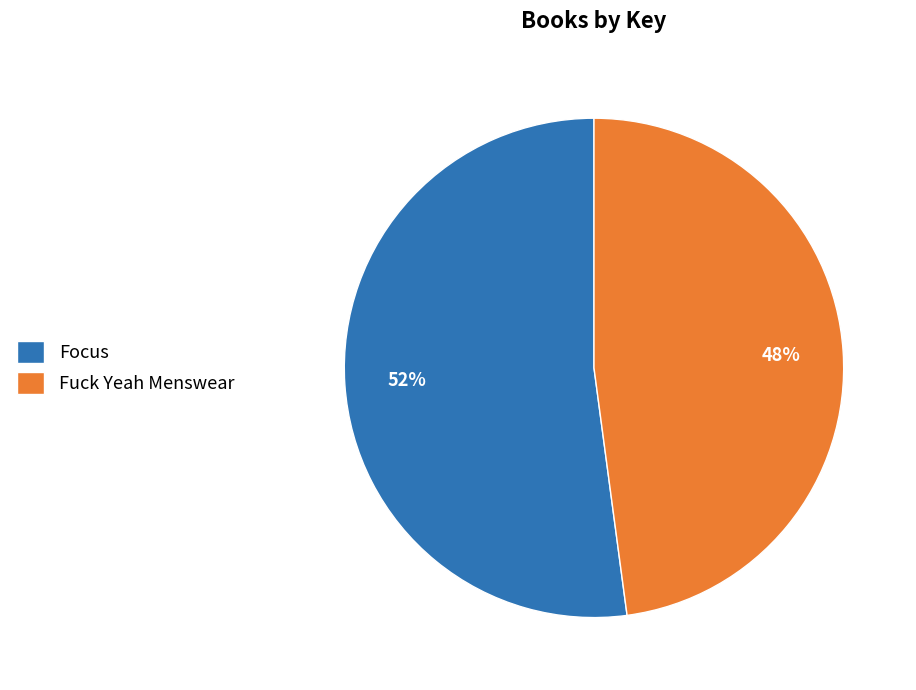

Which slice is the largest?

Focus